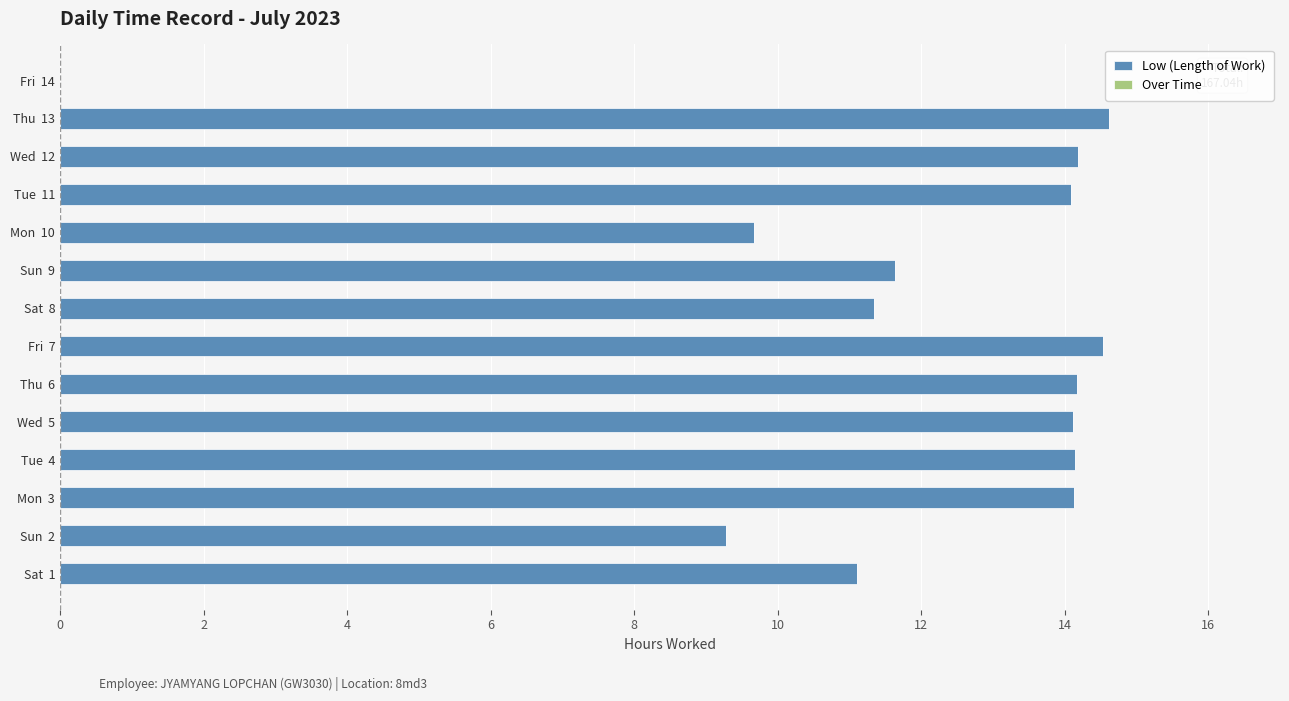

What is the sum of the values at Fri  14 and Sat  1?

11.1